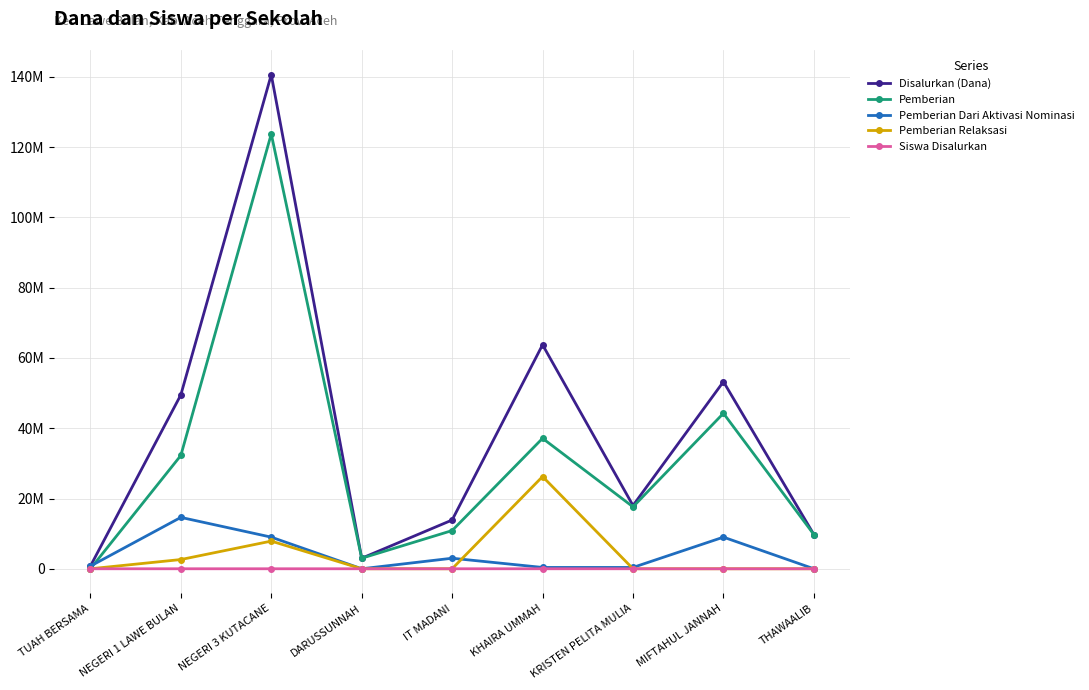

Is the value of Pemberian at KHAIRA UMMAH greater than the value of Siswa Disalurkan at IT MADANI?

Yes